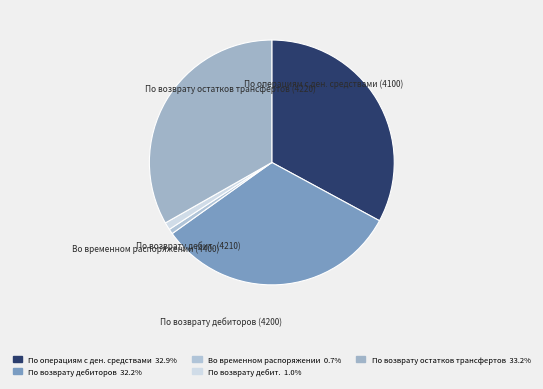

How many segments does this pie chart have?

5